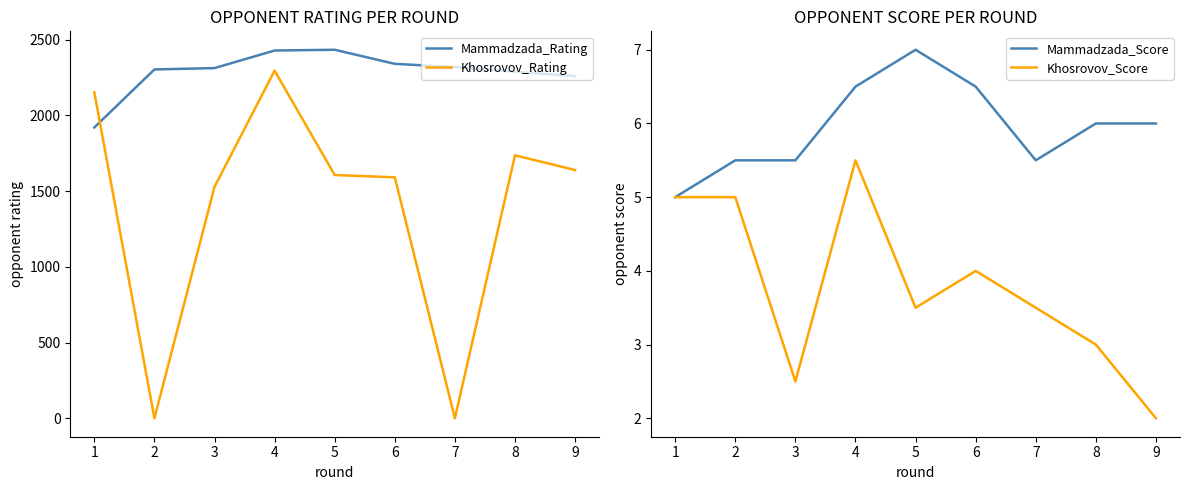

What is the difference between the second highest and second lowest values in the Mammadzada_Score series?

1.0